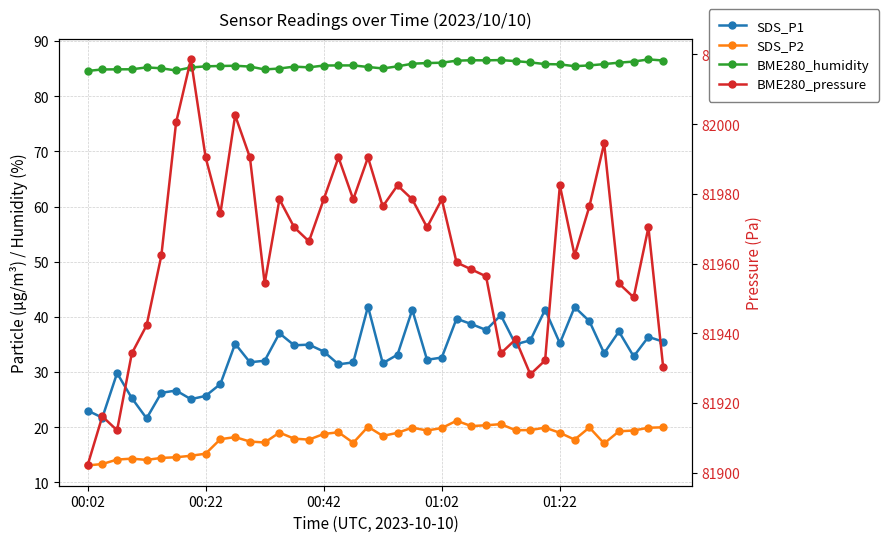

True or false: BME280_humidity and SDS_P1 intersect in this chart.

False